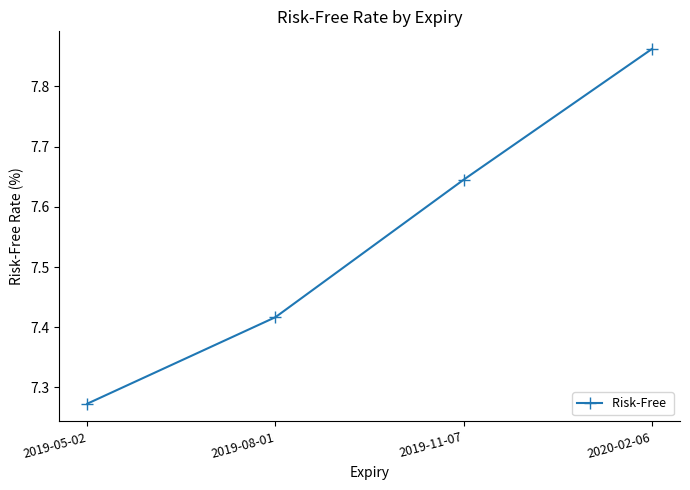

What is the average value?

7.5